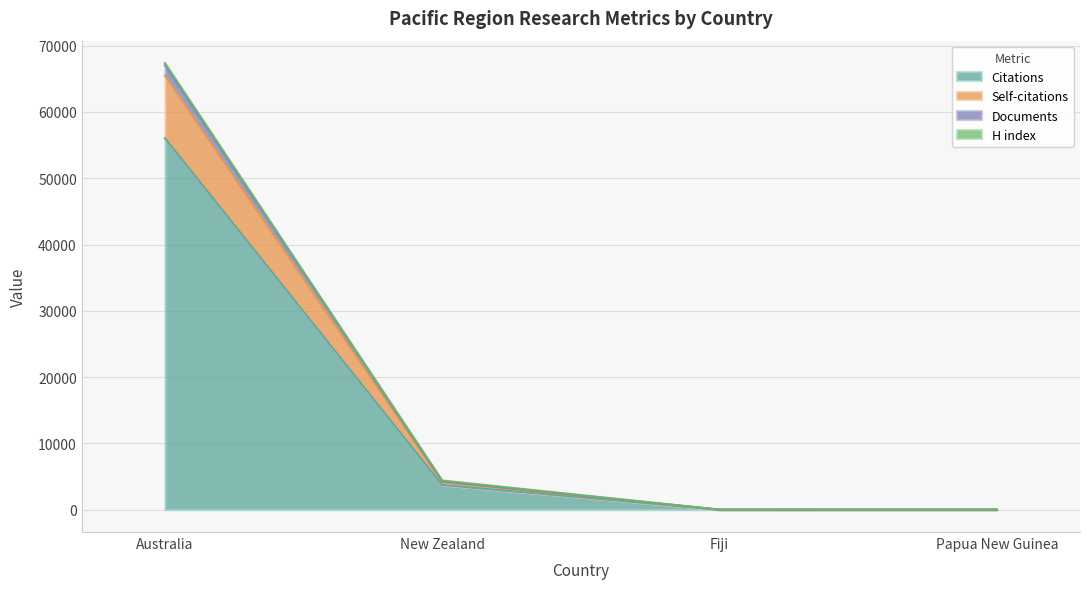

True or false: Citations has a value of 56068 at Australia.

True